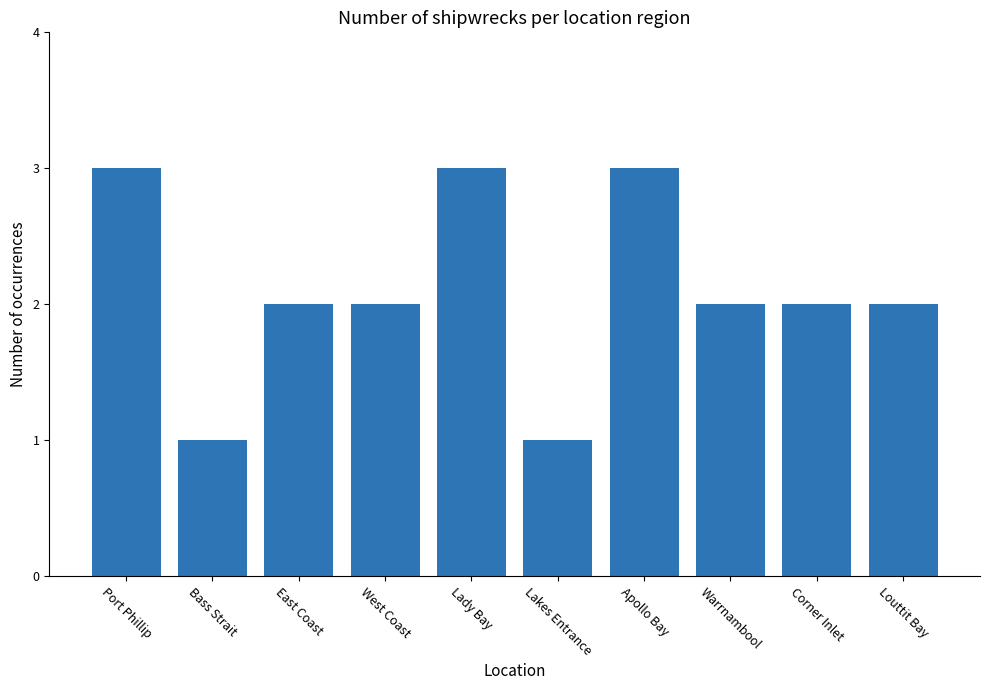

Reading left to right, extract all data points from this chart.

3	1	2	2	3	1	3	2	2	2